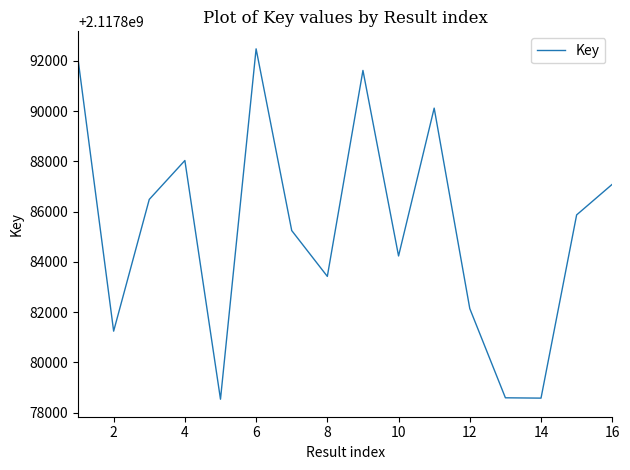

What is the greatest value displayed?

2117892477